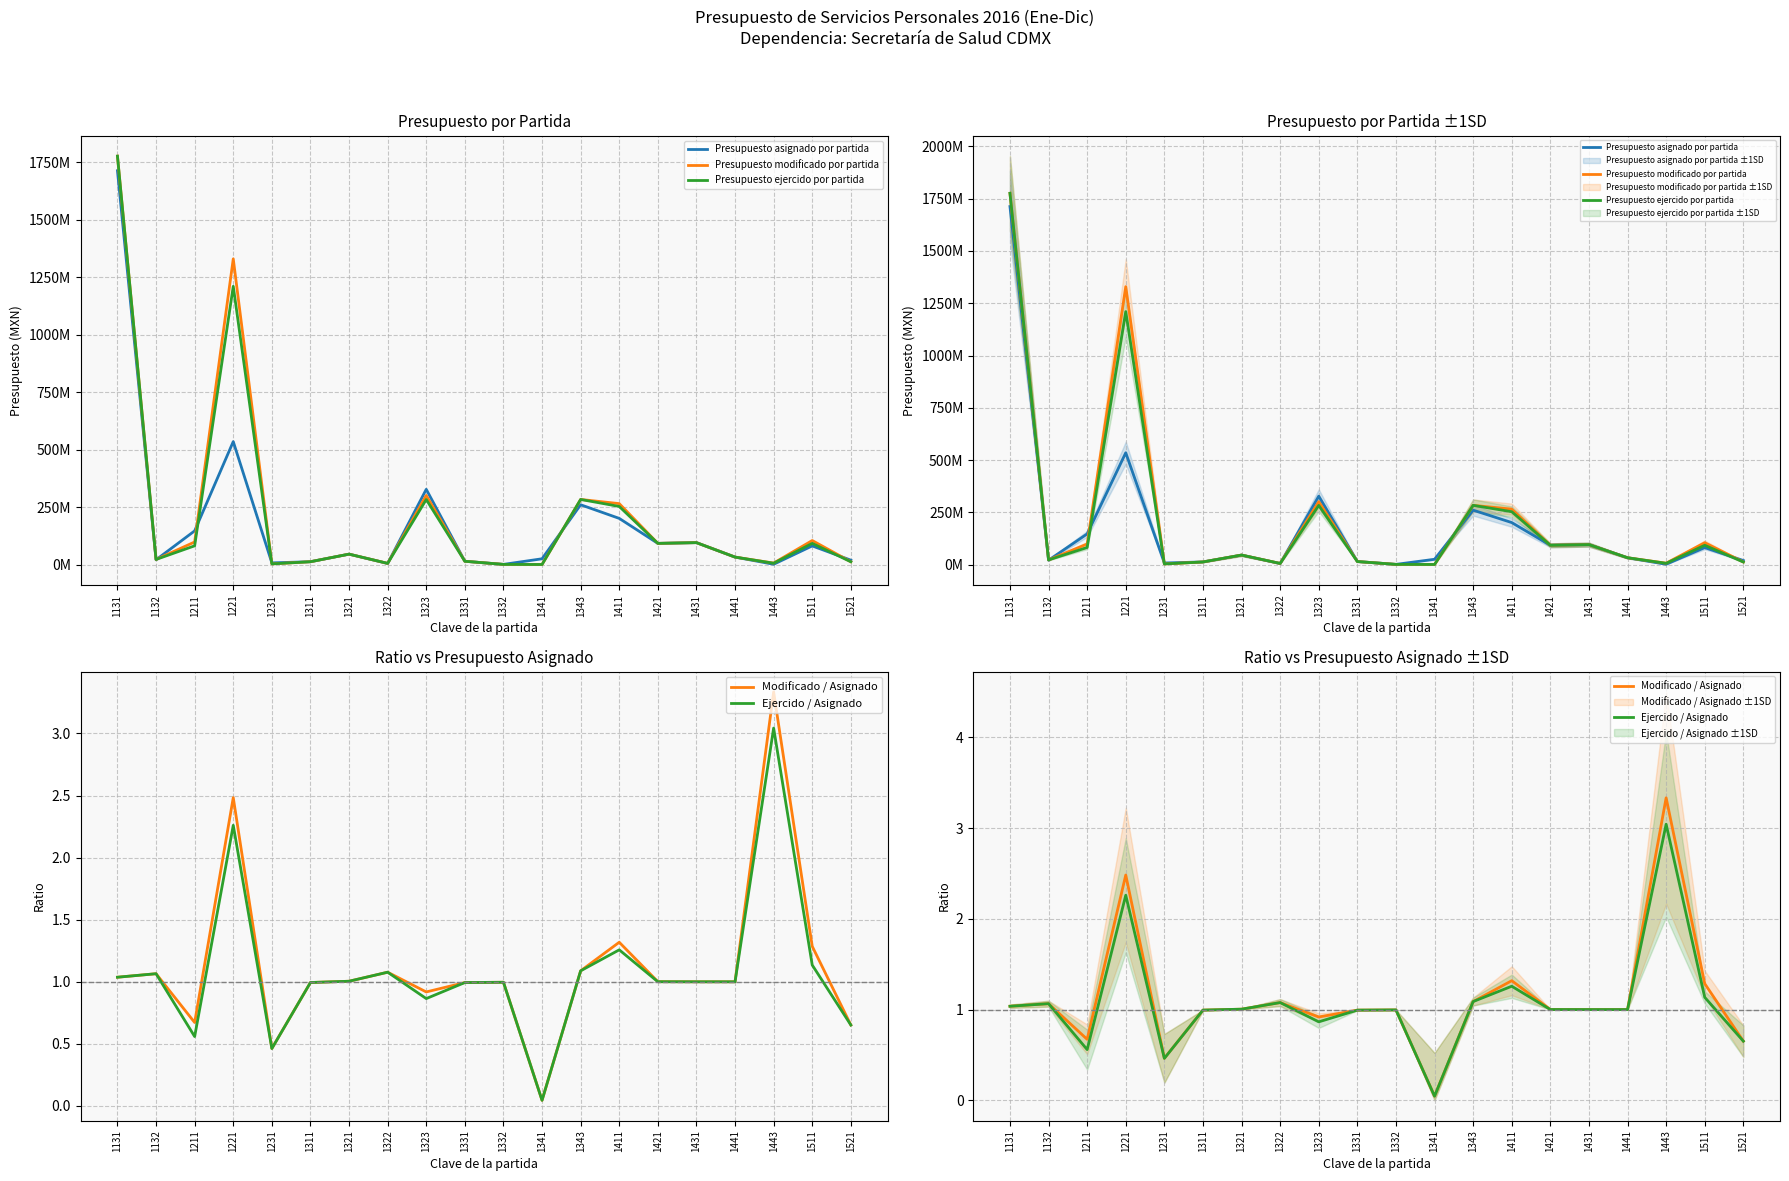

At which category is the sum across all series the highest?

1131